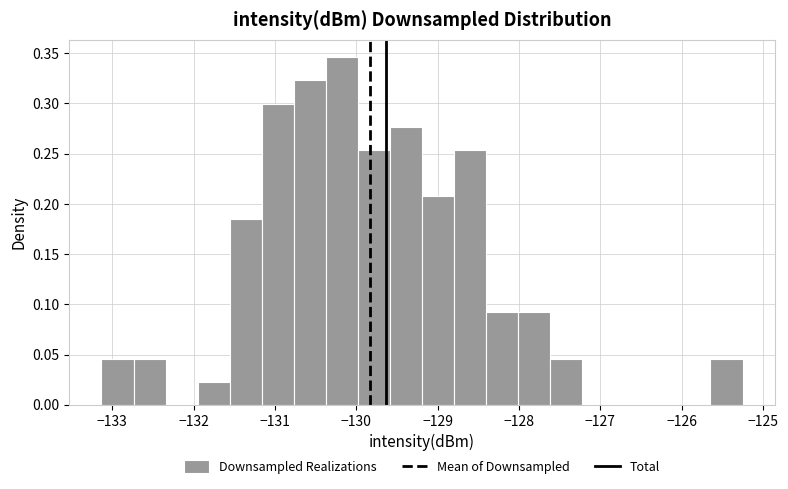

Around what value on the x-axis is the tallest bar? Give the approximate position of its centre, as read against the axis.

-130.2